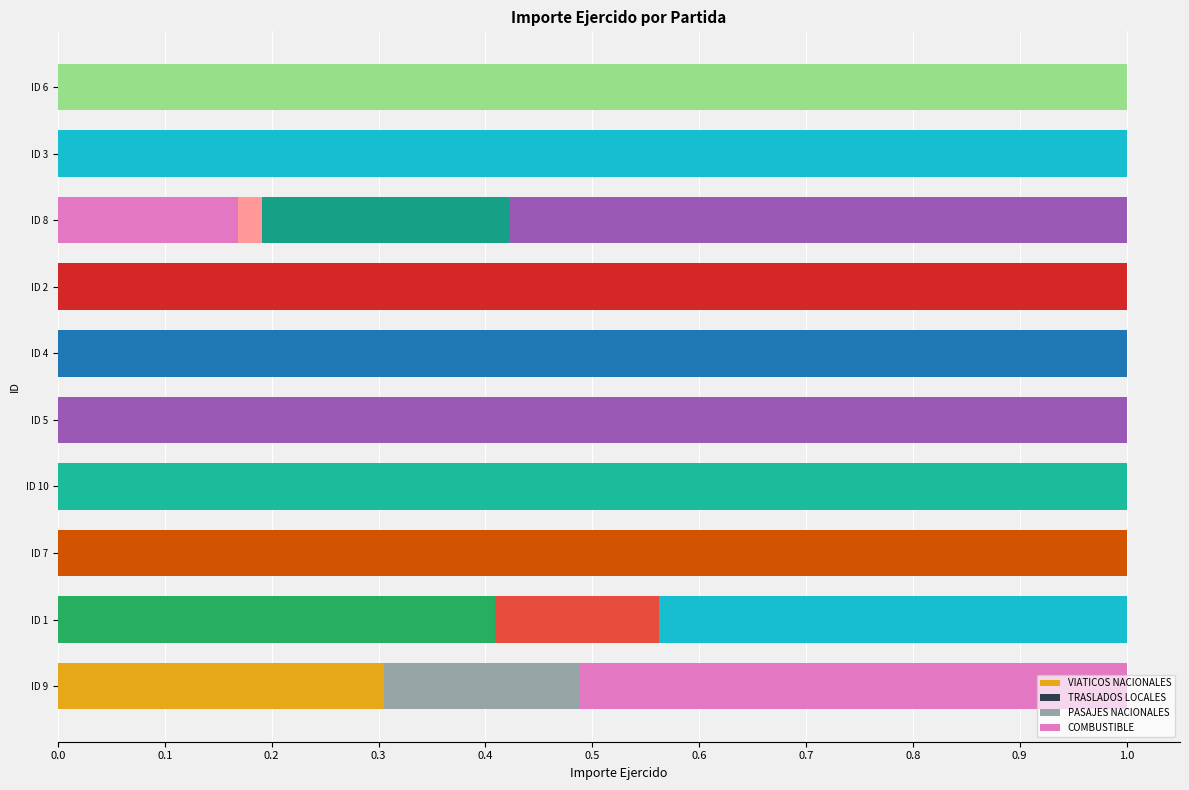

Count the number of data series in this chart.

4